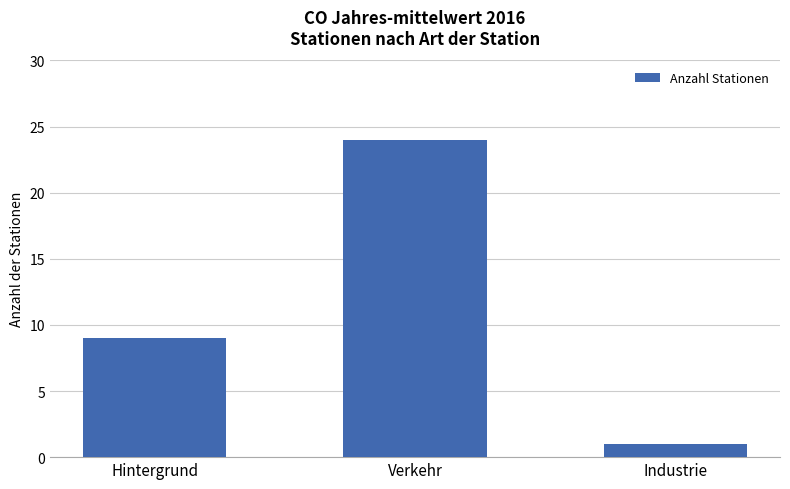

Which has a higher value, Verkehr or Hintergrund?

Verkehr